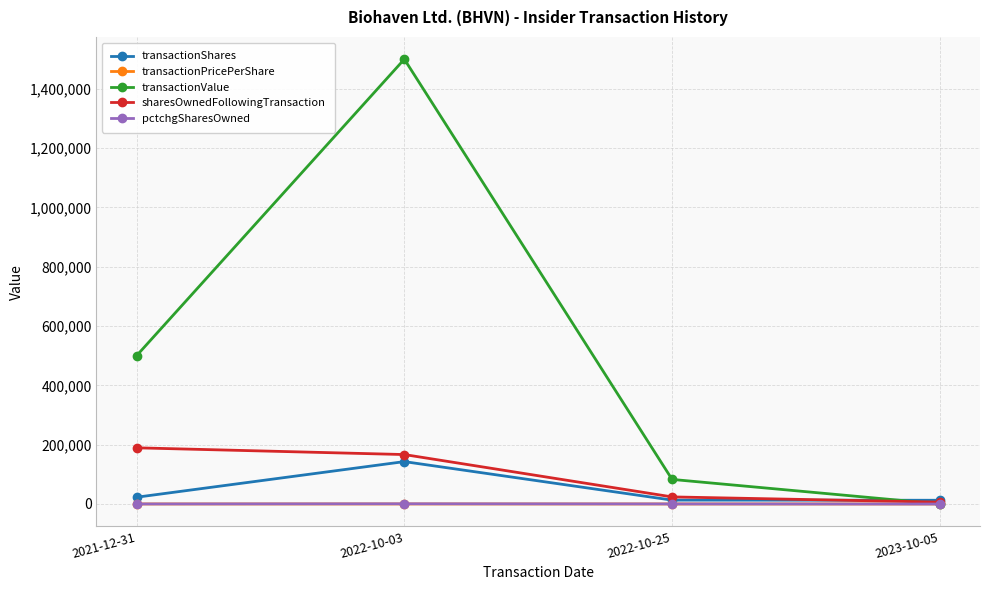

Which series changed the most between 2021-12-31 and 2022-10-03?

transactionValue